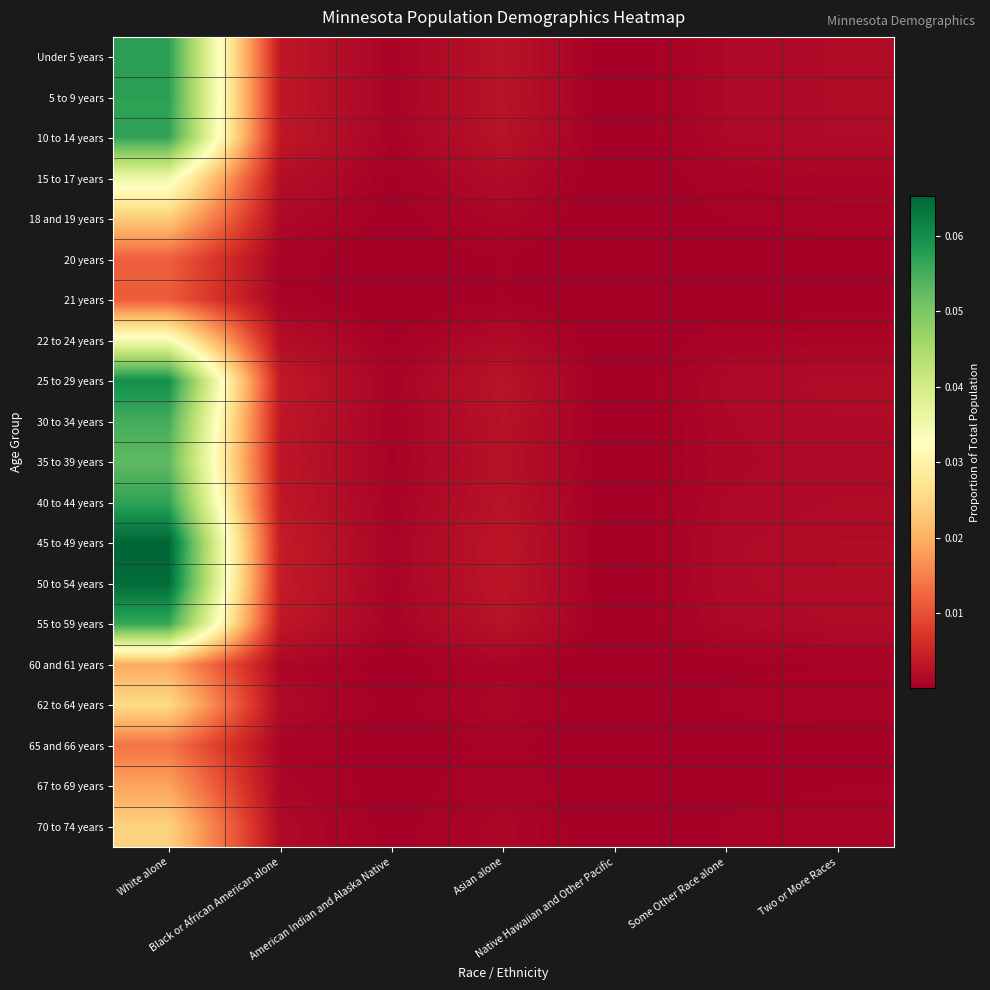

Reading left to right, list all the values displayed in this chart.

Under 5 years: White alone=0.1	Black or African American alone=0.0	American Indian and Alaska Native=0.0	Asian alone=0.0	Native Hawaiian and Other Pacific=0.0	Some Other Race alone=0.0	Two or More Races=0.0
5 to 9 years: White alone=0.1	Black or African American alone=0.0	American Indian and Alaska Native=0.0	Asian alone=0.0	Native Hawaiian and Other Pacific=0.0	Some Other Race alone=0.0	Two or More Races=0.0
10 to 14 years: White alone=0.1	Black or African American alone=0.0	American Indian and Alaska Native=0.0	Asian alone=0.0	Native Hawaiian and Other Pacific=0.0	Some Other Race alone=0.0	Two or More Races=0.0
15 to 17 years: White alone=0.0	Black or African American alone=0.0	American Indian and Alaska Native=0.0	Asian alone=0.0	Native Hawaiian and Other Pacific=0.0	Some Other Race alone=0.0	Two or More Races=0.0
18 and 19 years: White alone=0.0	Black or African American alone=0.0	American Indian and Alaska Native=0.0	Asian alone=0.0	Native Hawaiian and Other Pacific=0.0	Some Other Race alone=0.0	Two or More Races=0.0
20 years: White alone=0.0	Black or African American alone=0.0	American Indian and Alaska Native=0.0	Asian alone=0.0	Native Hawaiian and Other Pacific=0.0	Some Other Race alone=0.0	Two or More Races=0.0
21 years: White alone=0.0	Black or African American alone=0.0	American Indian and Alaska Native=0.0	Asian alone=0.0	Native Hawaiian and Other Pacific=0.0	Some Other Race alone=0.0	Two or More Races=0.0
22 to 24 years: White alone=0.0	Black or African American alone=0.0	American Indian and Alaska Native=0.0	Asian alone=0.0	Native Hawaiian and Other Pacific=0.0	Some Other Race alone=0.0	Two or More Races=0.0
25 to 29 years: White alone=0.1	Black or African American alone=0.0	American Indian and Alaska Native=0.0	Asian alone=0.0	Native Hawaiian and Other Pacific=0.0	Some Other Race alone=0.0	Two or More Races=0.0
30 to 34 years: White alone=0.1	Black or African American alone=0.0	American Indian and Alaska Native=0.0	Asian alone=0.0	Native Hawaiian and Other Pacific=0.0	Some Other Race alone=0.0	Two or More Races=0.0
35 to 39 years: White alone=0.1	Black or African American alone=0.0	American Indian and Alaska Native=0.0	Asian alone=0.0	Native Hawaiian and Other Pacific=0.0	Some Other Race alone=0.0	Two or More Races=0.0
40 to 44 years: White alone=0.1	Black or African American alone=0.0	American Indian and Alaska Native=0.0	Asian alone=0.0	Native Hawaiian and Other Pacific=0.0	Some Other Race alone=0.0	Two or More Races=0.0
45 to 49 years: White alone=0.1	Black or African American alone=0.0	American Indian and Alaska Native=0.0	Asian alone=0.0	Native Hawaiian and Other Pacific=0.0	Some Other Race alone=0.0	Two or More Races=0.0
50 to 54 years: White alone=0.1	Black or African American alone=0.0	American Indian and Alaska Native=0.0	Asian alone=0.0	Native Hawaiian and Other Pacific=0.0	Some Other Race alone=0.0	Two or More Races=0.0
55 to 59 years: White alone=0.1	Black or African American alone=0.0	American Indian and Alaska Native=0.0	Asian alone=0.0	Native Hawaiian and Other Pacific=0.0	Some Other Race alone=0.0	Two or More Races=0.0
60 and 61 years: White alone=0.0	Black or African American alone=0.0	American Indian and Alaska Native=0.0	Asian alone=0.0	Native Hawaiian and Other Pacific=0.0	Some Other Race alone=0.0	Two or More Races=0.0
62 to 64 years: White alone=0.0	Black or African American alone=0.0	American Indian and Alaska Native=0.0	Asian alone=0.0	Native Hawaiian and Other Pacific=0.0	Some Other Race alone=0.0	Two or More Races=0.0
65 and 66 years: White alone=0.0	Black or African American alone=0.0	American Indian and Alaska Native=0.0	Asian alone=0.0	Native Hawaiian and Other Pacific=0.0	Some Other Race alone=0.0	Two or More Races=0.0
67 to 69 years: White alone=0.0	Black or African American alone=0.0	American Indian and Alaska Native=0.0	Asian alone=0.0	Native Hawaiian and Other Pacific=0.0	Some Other Race alone=0.0	Two or More Races=0.0
70 to 74 years: White alone=0.0	Black or African American alone=0.0	American Indian and Alaska Native=0.0	Asian alone=0.0	Native Hawaiian and Other Pacific=0.0	Some Other Race alone=0.0	Two or More Races=0.0